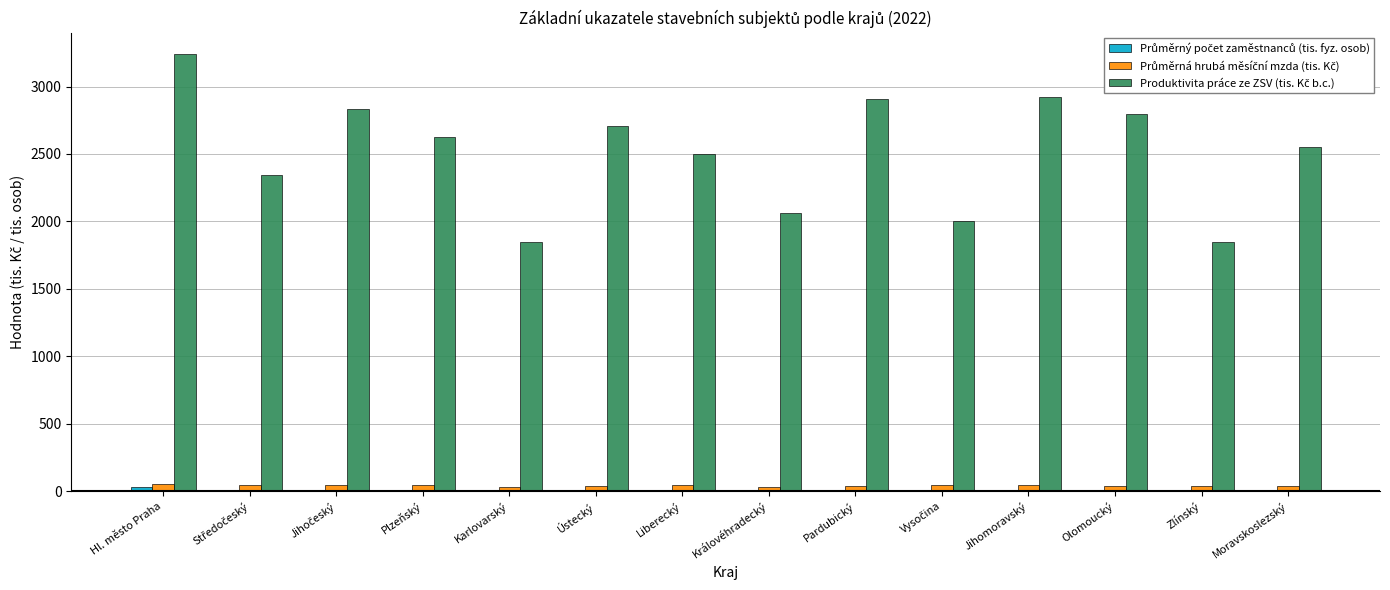

At which category is the sum across all series the highest?

Hl. město Praha